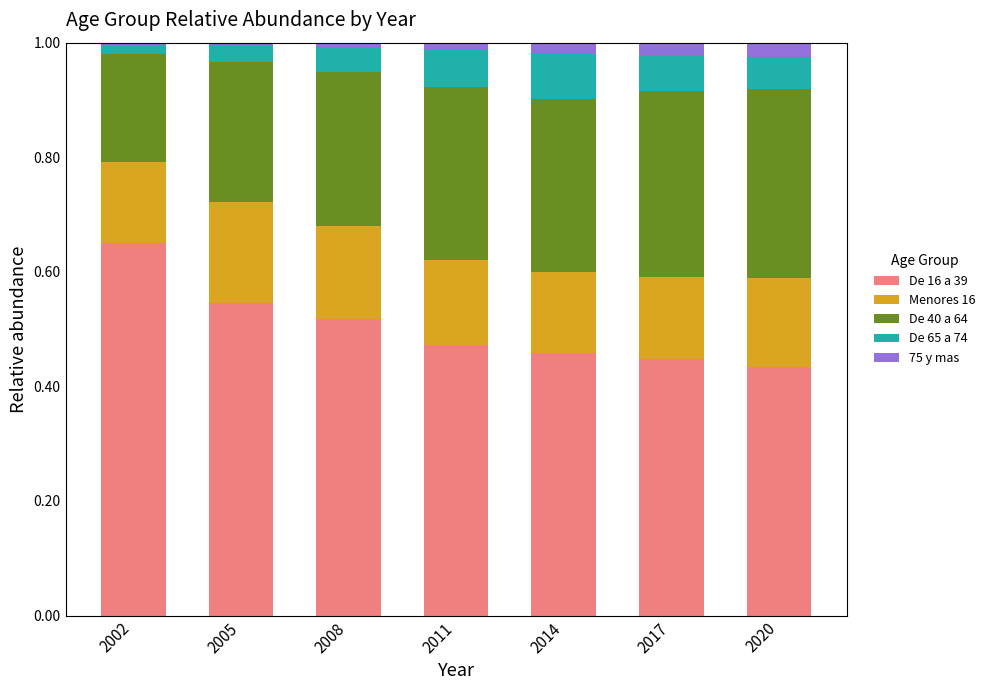

What is the total value across all series at 2020?

1.0